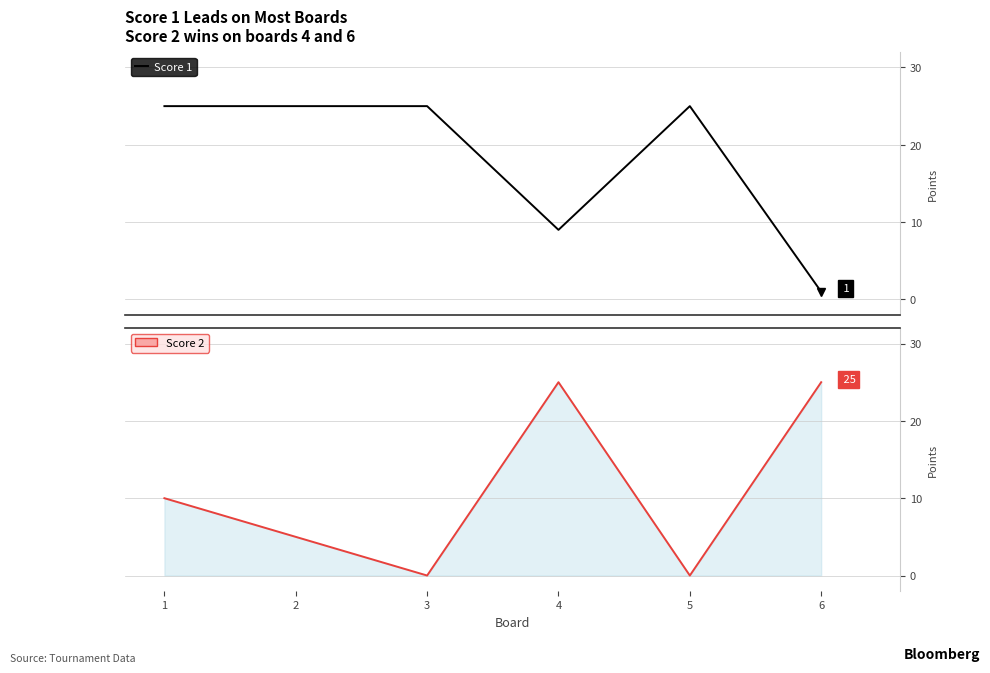

How many distinct data groups are displayed?

2